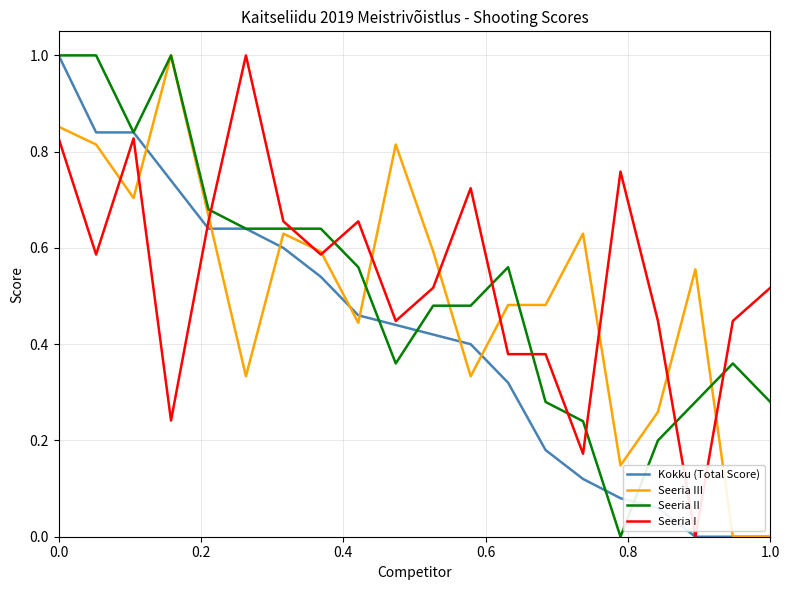

What is the maximum value shown in the chart?

1.0